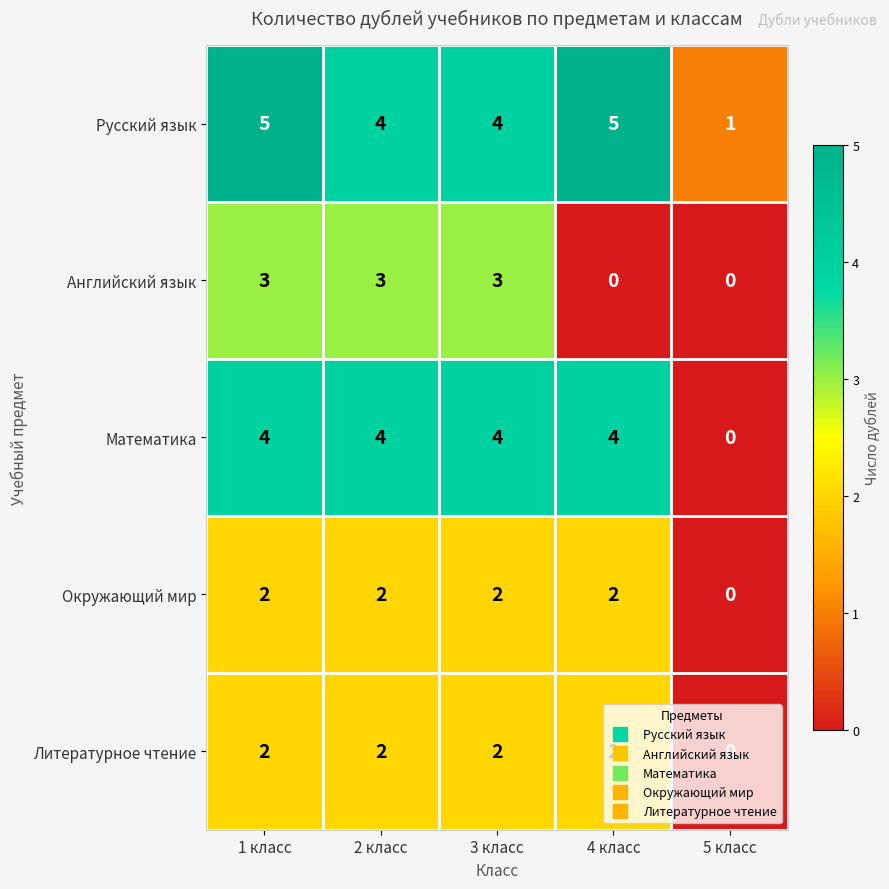

Which series has the largest total across all categories?

Русский язык